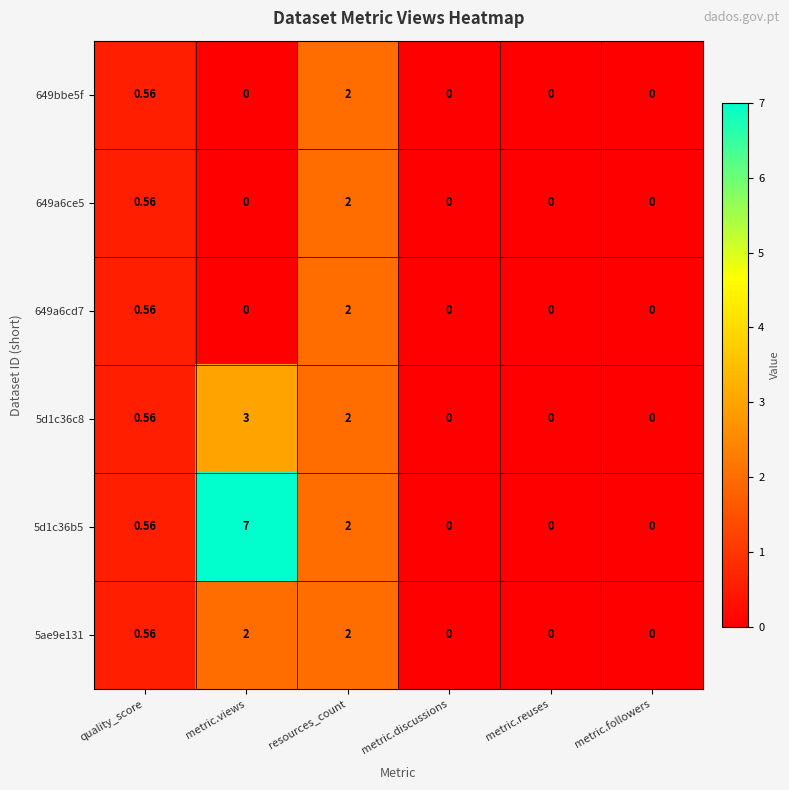

Which label corresponds to the largest value in the chart?

metric.views